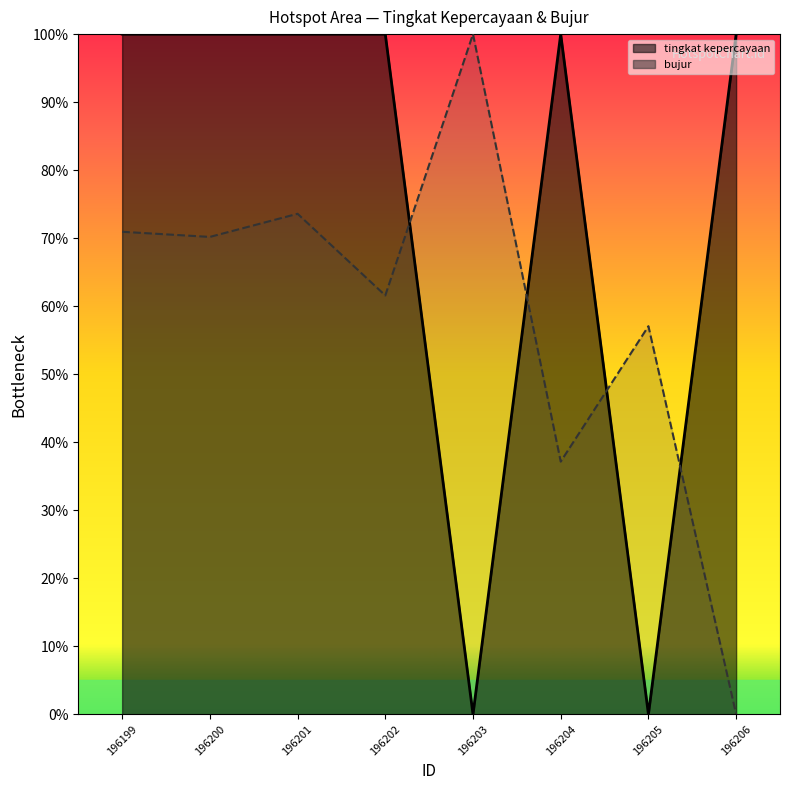

The chart shows a value of 70.2 at 196200. True or false?

True